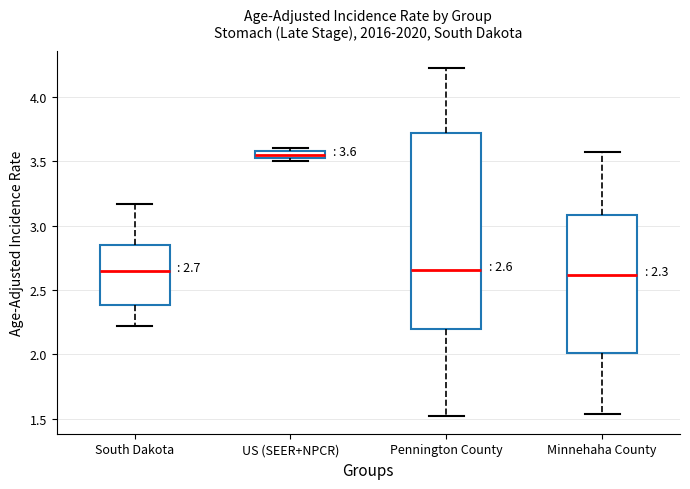

Which box is the tallest, from its lower edge to its upper edge?

Pennington County